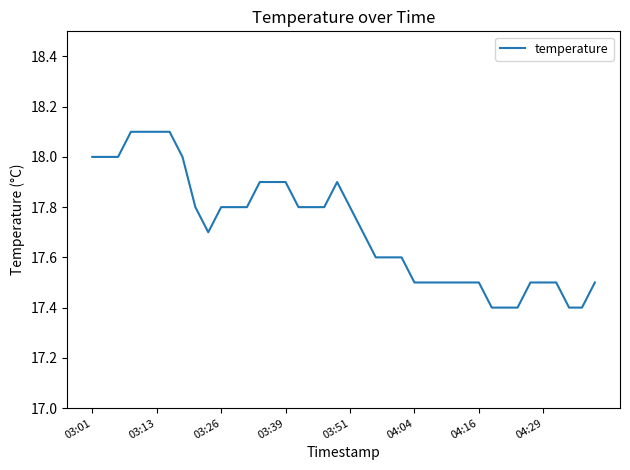

What is the minimum value shown in the chart?

17.4